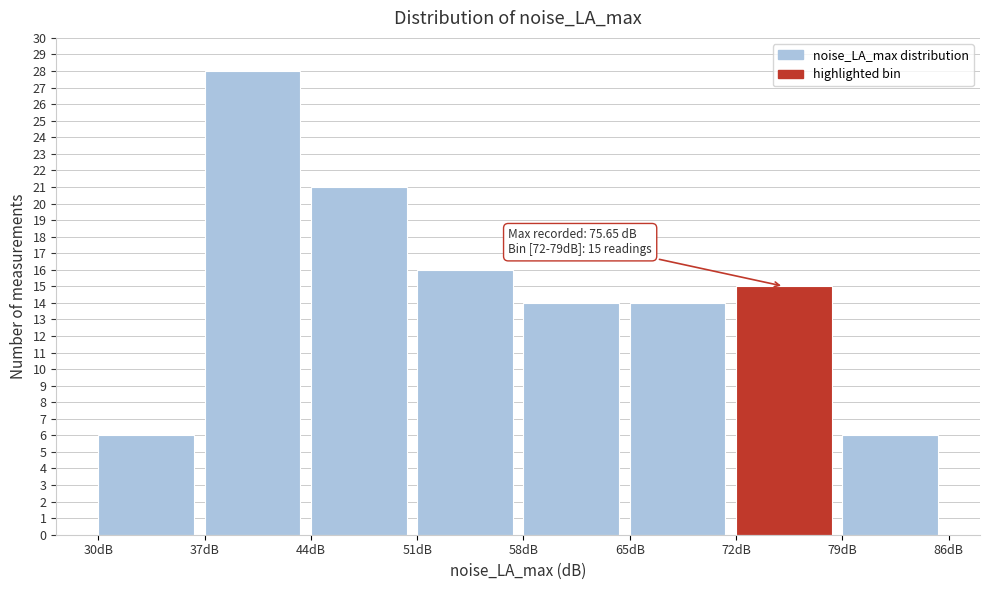

Which range on the x-axis has the tallest bar?

37 to 44